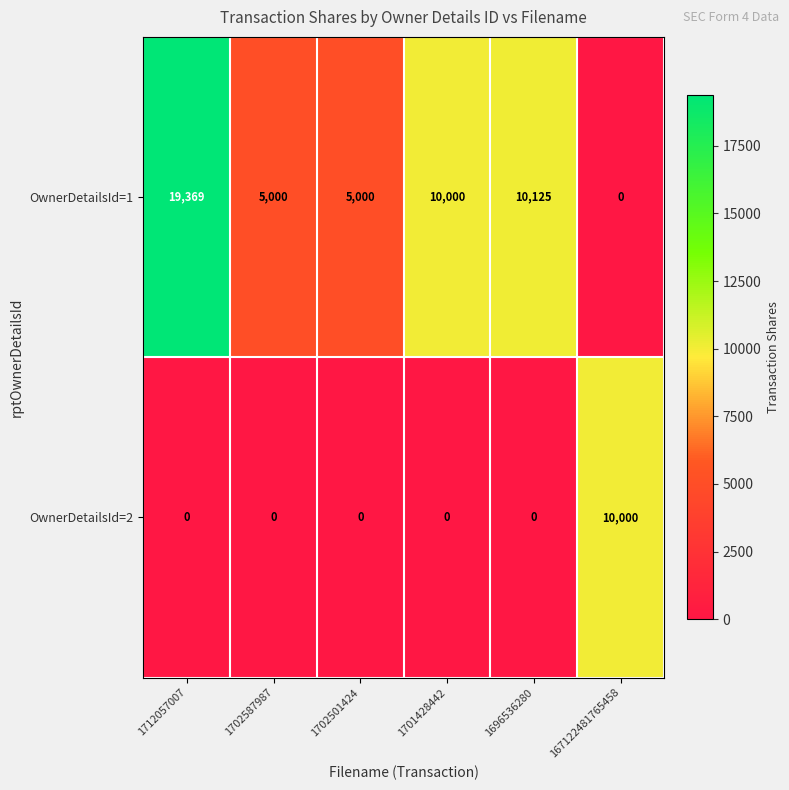

Reading left to right, what are all the values shown in this chart?

OwnerDetailsId=1: 1712057007=19369	1702587987=5000	1702501424=5000	1701428442=10000	1696536280=10125	167122481765458=0
OwnerDetailsId=2: 1712057007=0	1702587987=0	1702501424=0	1701428442=0	1696536280=0	167122481765458=10000